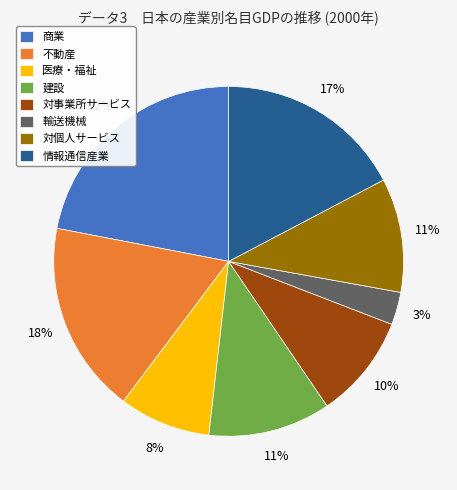

Combined, do 商業 and 対事業所サービス account for over 50%?

No